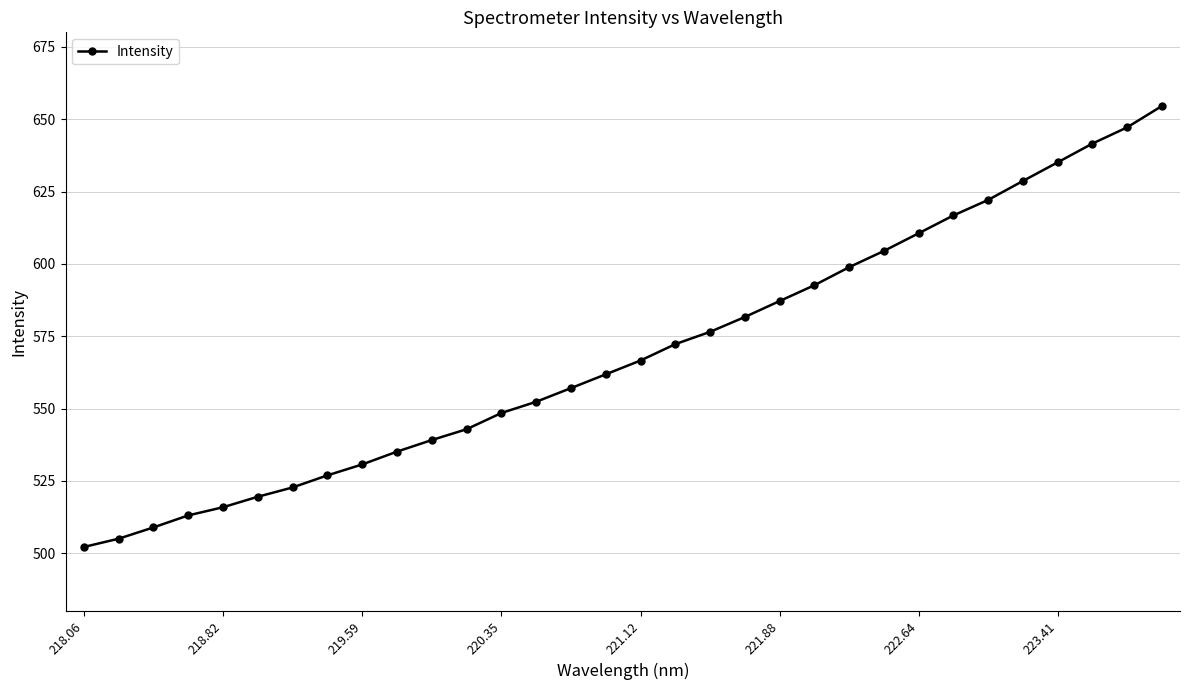

What is the sum of all values?

18218.3